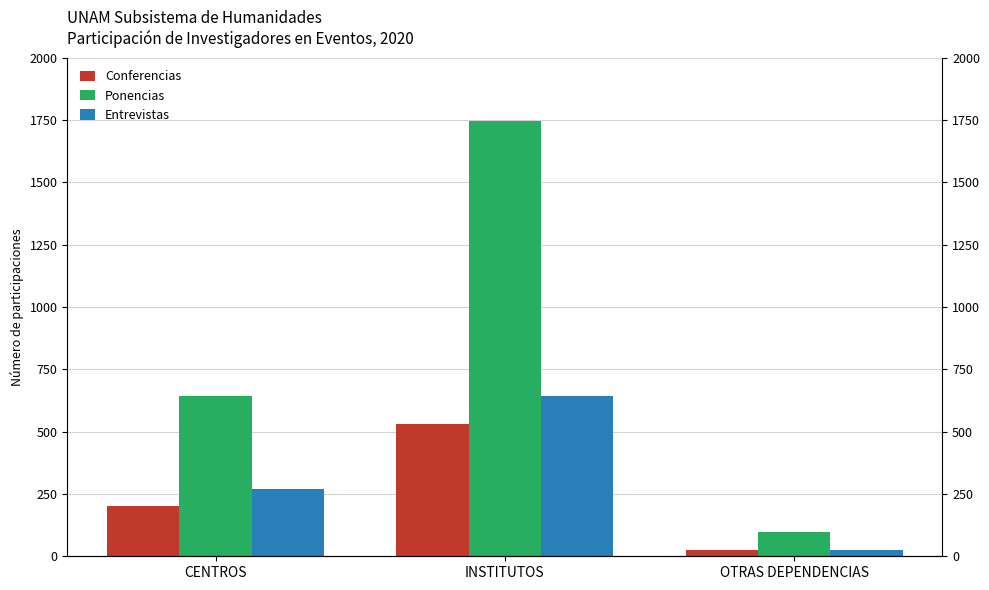

Which has a higher value, CENTROS or INSTITUTOS?

INSTITUTOS